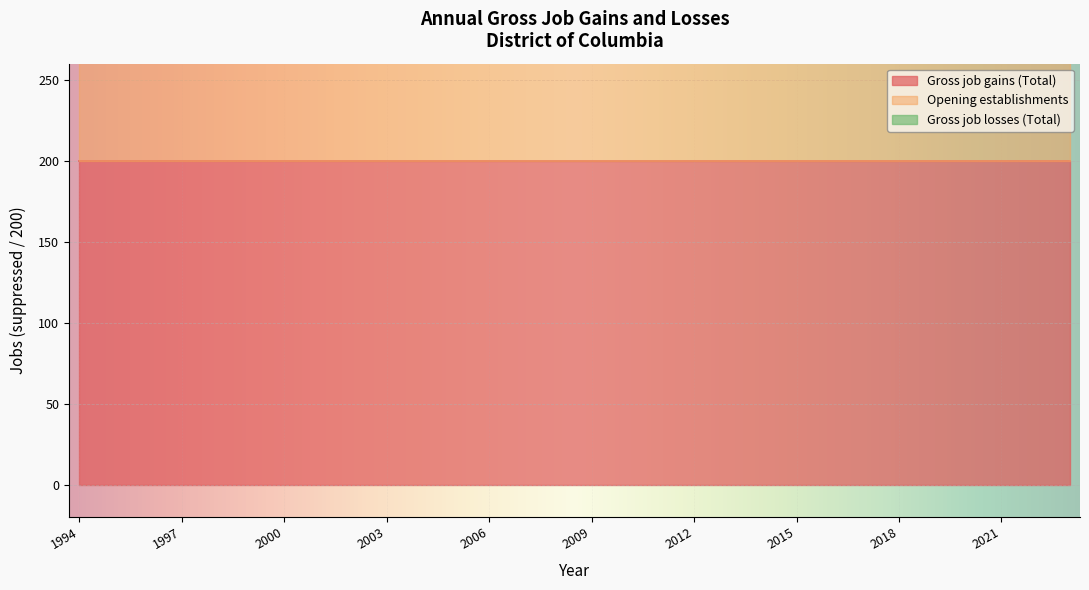

Reading left to right, extract all data points from this chart.

Gross job gains (Total): 1994=200	1995=200	1996=200	1997=200	1998=200	1999=200	2000=200	2001=200	2002=200	2003=200	2004=200	2005=200	2006=200	2007=200	2008=200	2009=200	2010=200	2011=200	2012=200	2013=200	2014=200	2015=200	2016=200	2017=200	2018=200	2019=200	2020=200	2021=200	2022=200	2023=200
Opening establishments: 1994=200	1995=200	1996=200	1997=200	1998=200	1999=200	2000=200	2001=200	2002=200	2003=200	2004=200	2005=200	2006=200	2007=200	2008=200	2009=200	2010=200	2011=200	2012=200	2013=200	2014=200	2015=200	2016=200	2017=200	2018=200	2019=200	2020=200	2021=200	2022=200	2023=200
Gross job losses (Total): 1994=0	1995=0	1996=0	1997=0	1998=0	1999=0	2000=0	2001=0	2002=0	2003=0	2004=0	2005=0	2006=0	2007=0	2008=0	2009=0	2010=0	2011=0	2012=0	2013=0	2014=0	2015=0	2016=0	2017=0	2018=0	2019=0	2020=0	2021=0	2022=0	2023=0